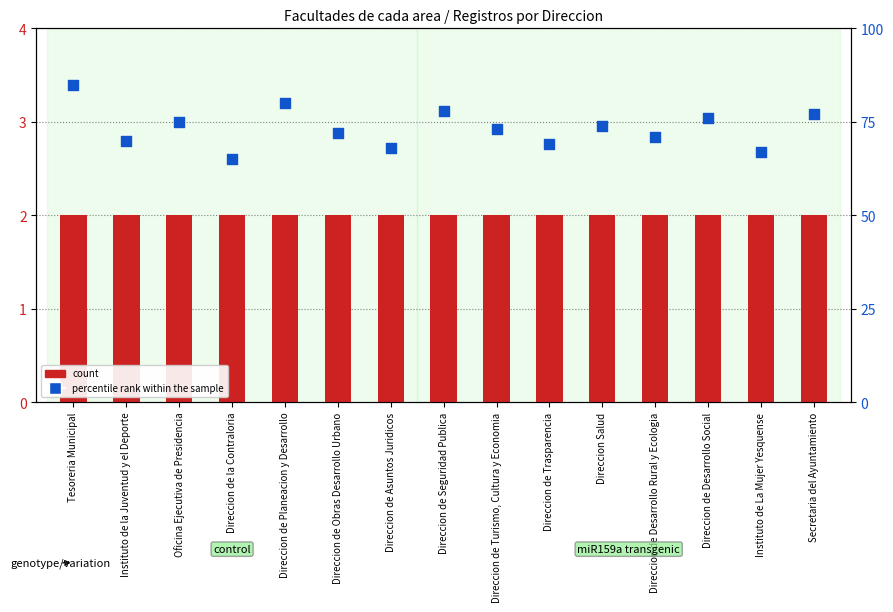

What is the total value across all series at Instituto de la Juventud y el Deporte?

72